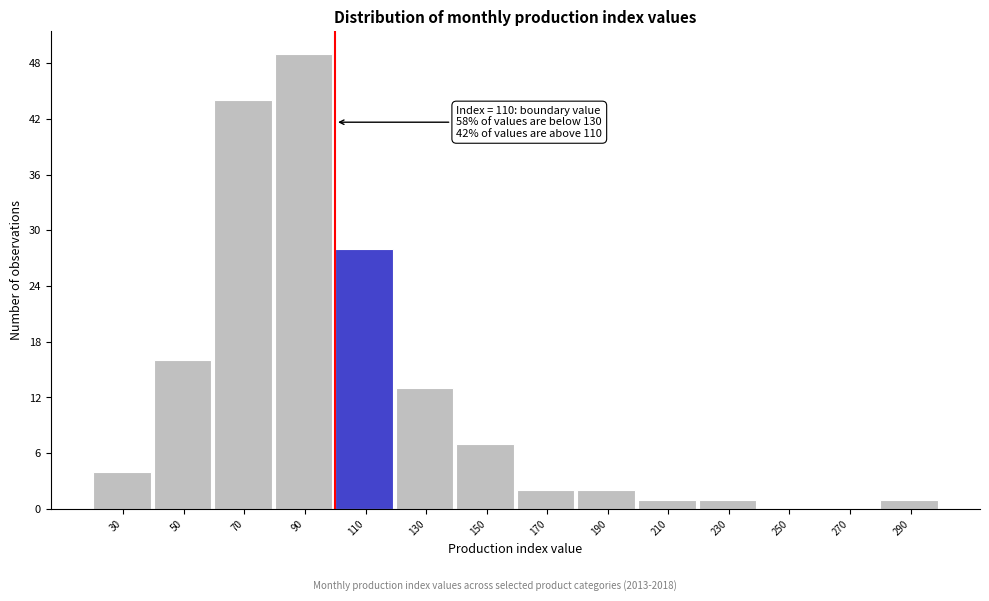

Reading right to left, list all the values displayed in this chart.

290=1	270=0	250=0	230=1	210=1	190=2	170=2	150=7	130=13	110=28	90=49	70=44	50=16	30=4